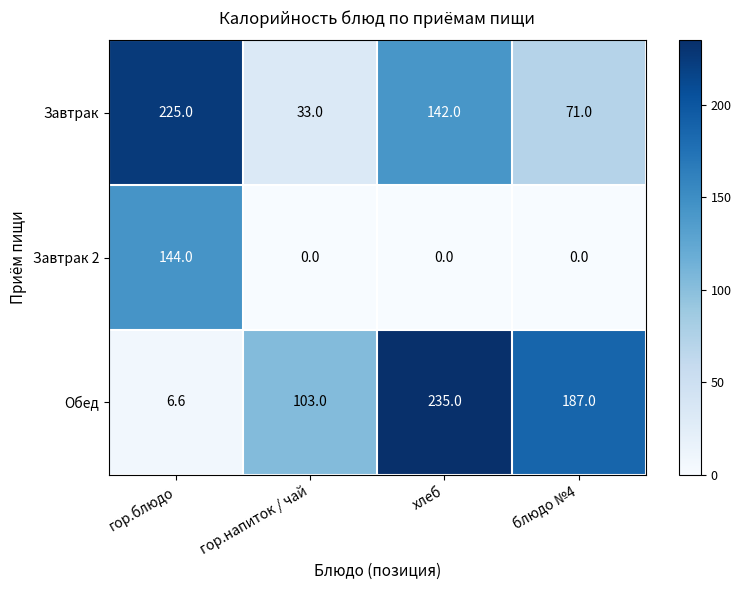

What is the average value of the Обед series?

132.9